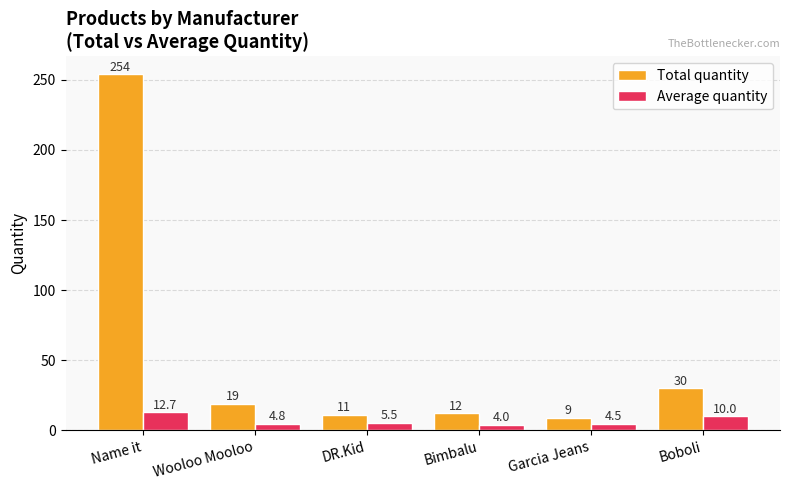

Which series has the largest range (max minus min)?

Total quantity